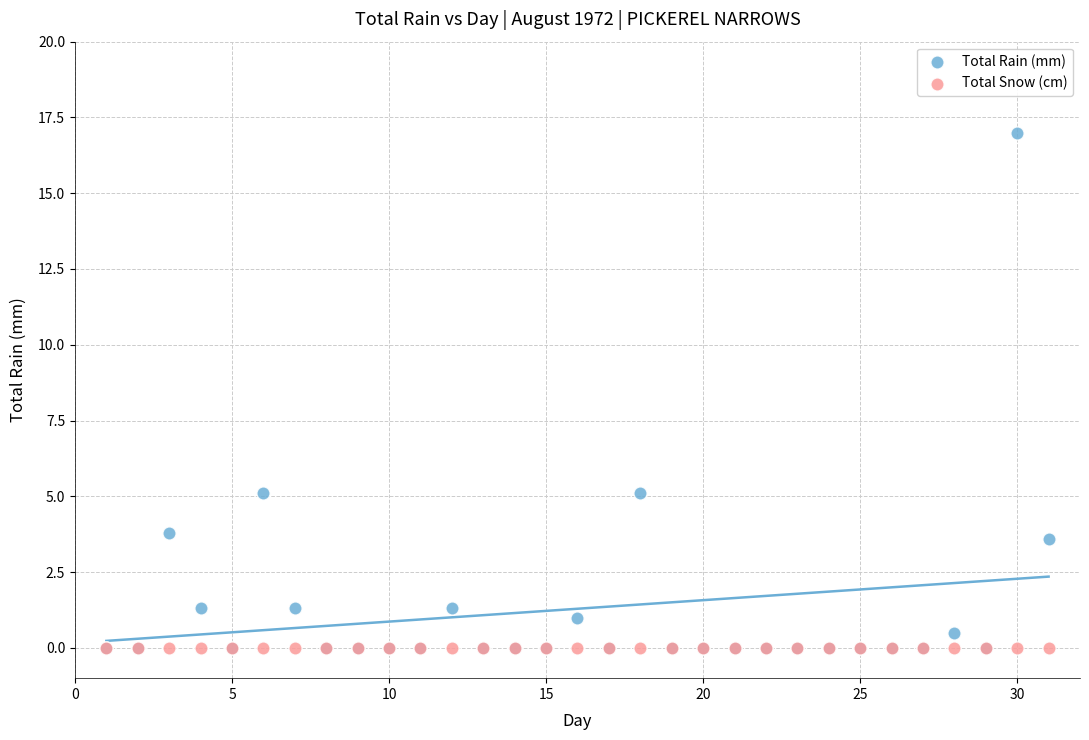

What are all the series names shown in the legend?

Total Rain (mm), Total Snow (cm)